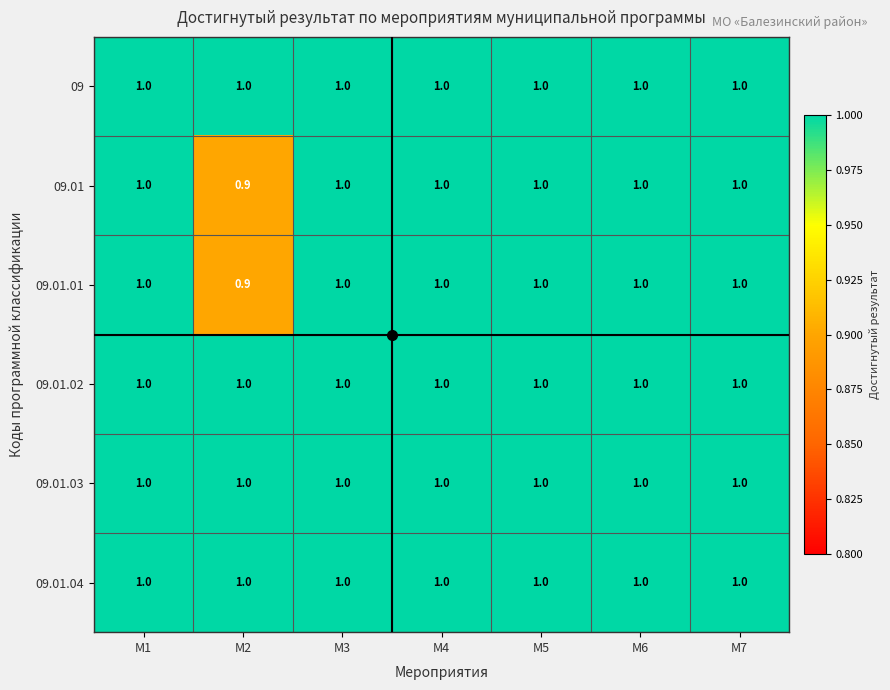

At how many categories does at least one series exceed 0?

7